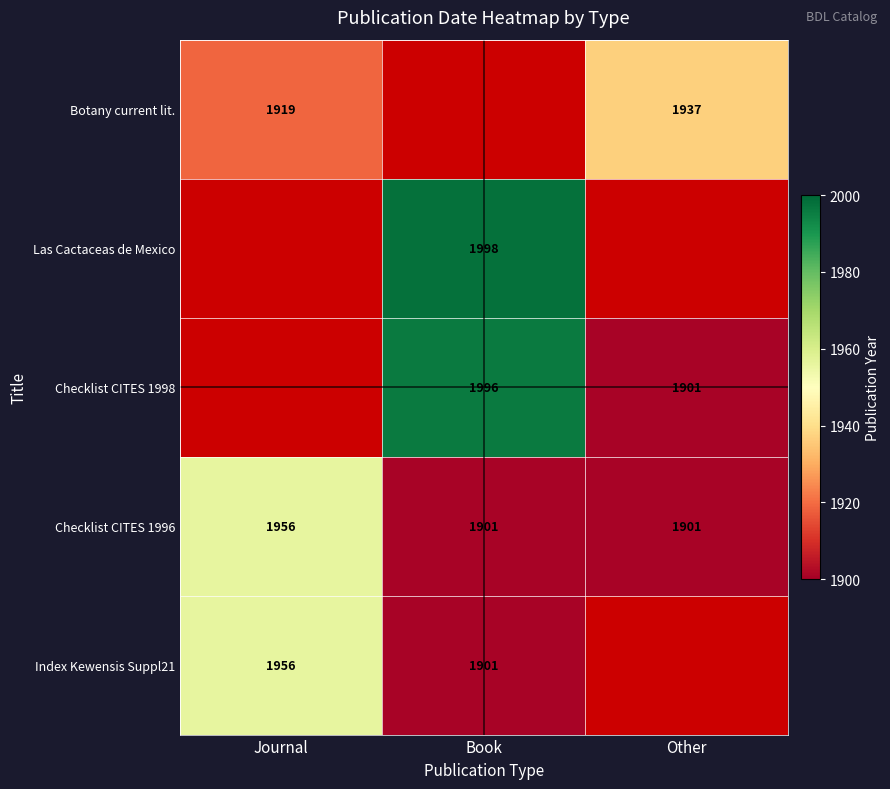

The Checklist CITES 1996 series shows 1901 at Book. True or false?

True